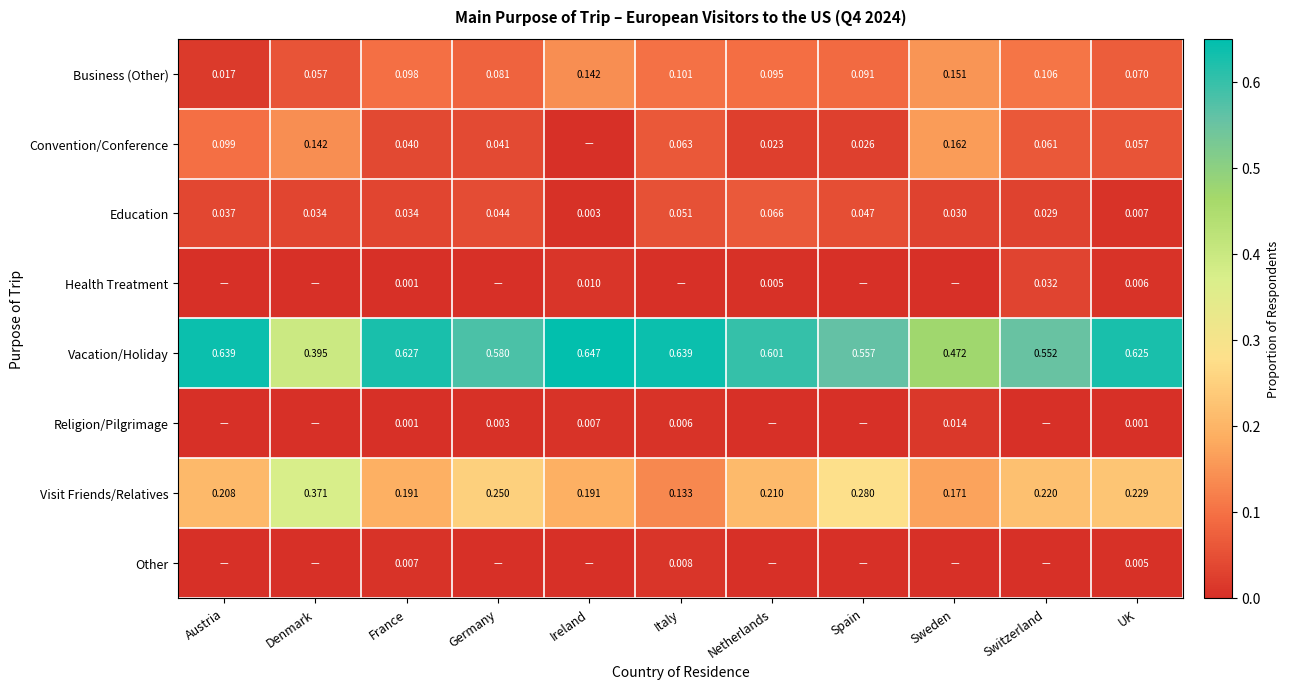

Rank the categories by Business (Other) value from highest to lowest.

Sweden, Ireland, Switzerland, Italy, France, Netherlands, Spain, Germany, UK, Denmark, Austria